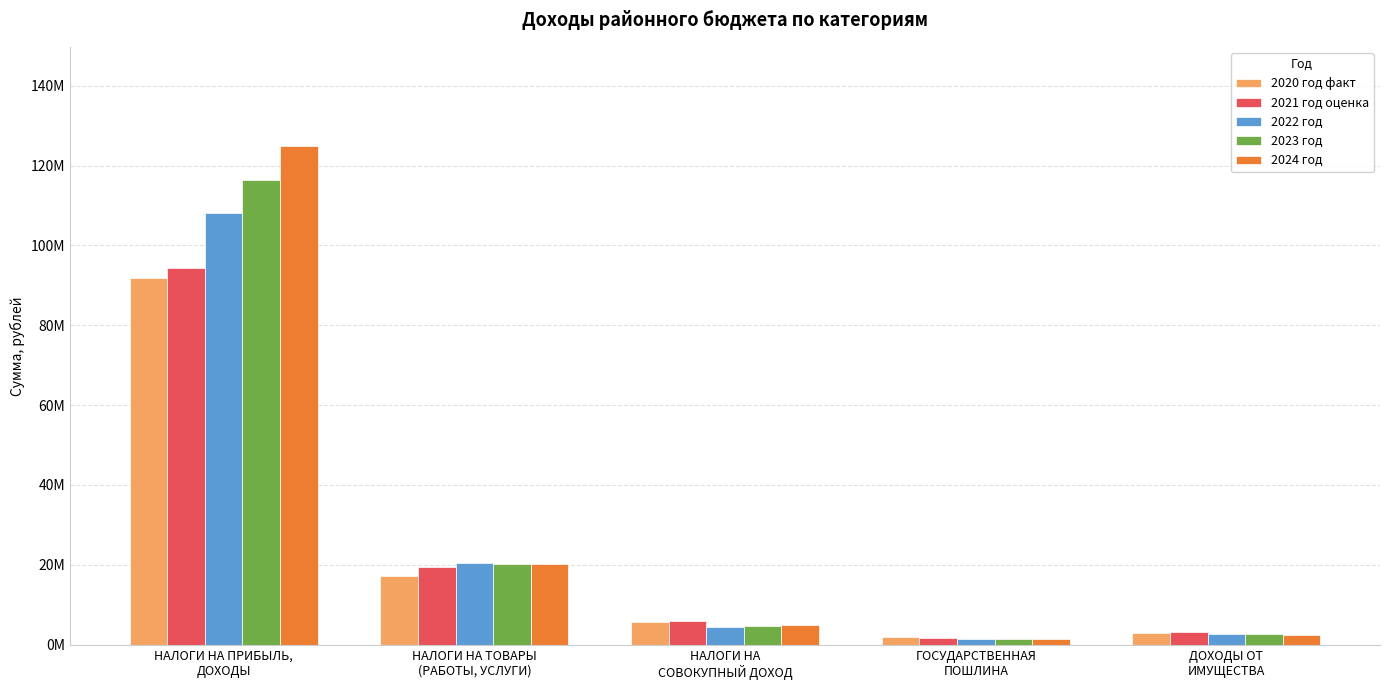

What is the highest value of the 2021 год оценка series?

94300000.0